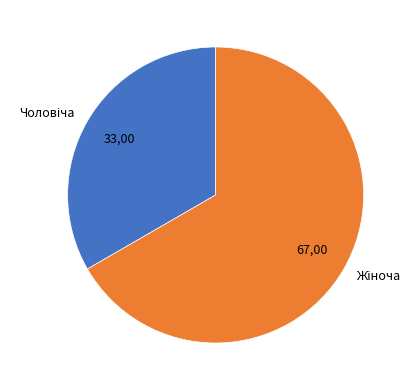

Is it true that Чоловіча is 47% of the pie?

False